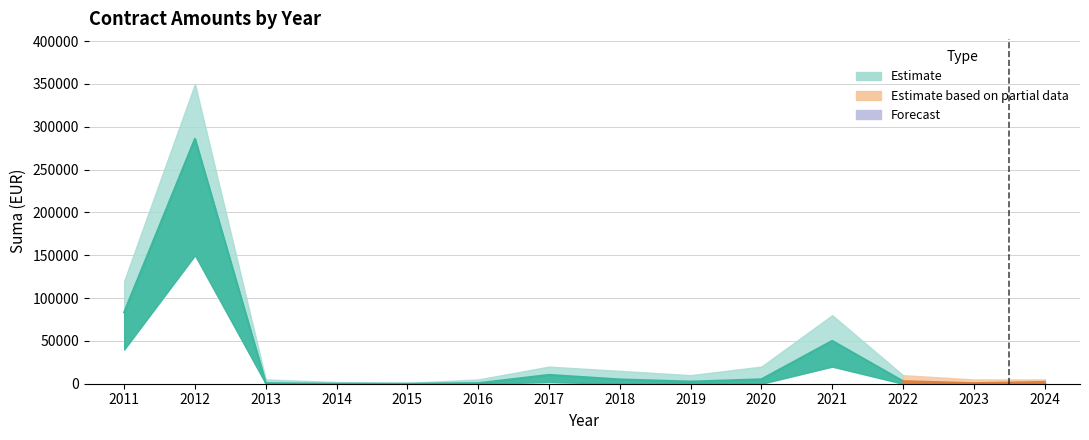

At how many categories does at least one series exceed 215172?

1